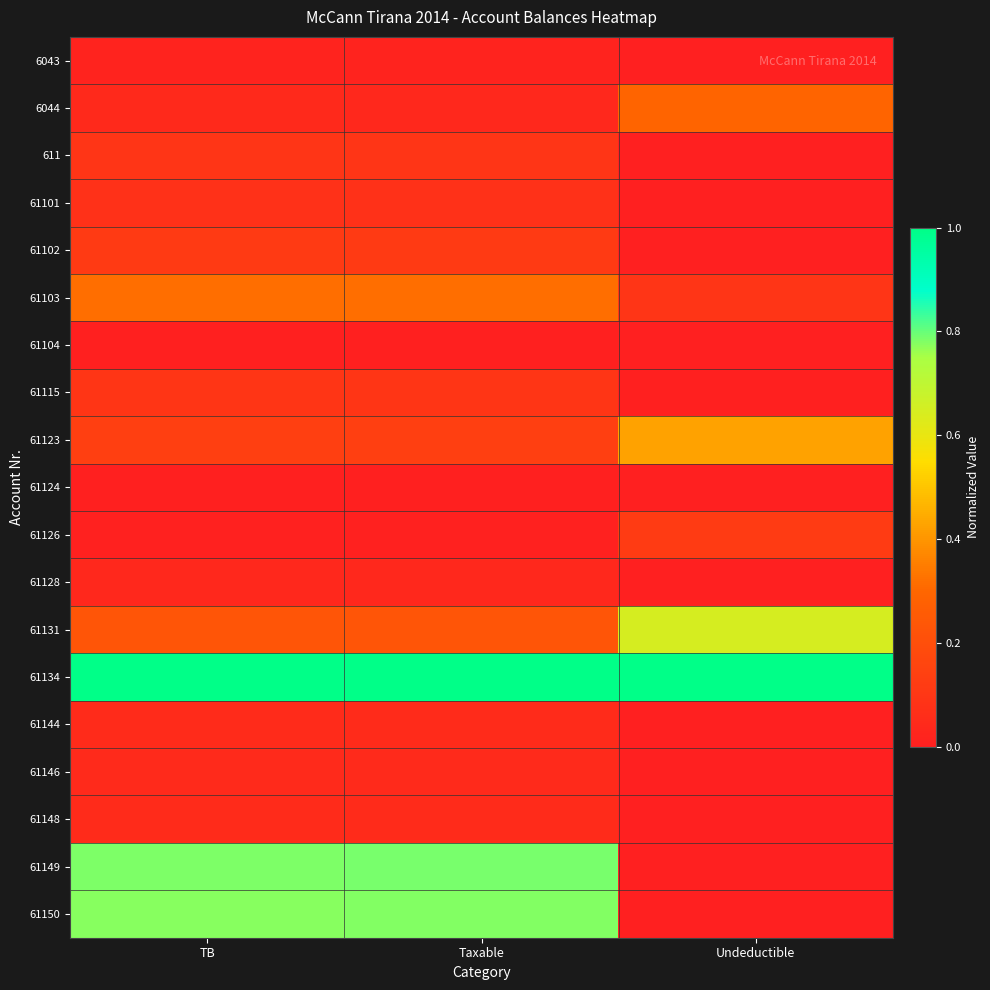

What is the total value across all series at TB?

3.9